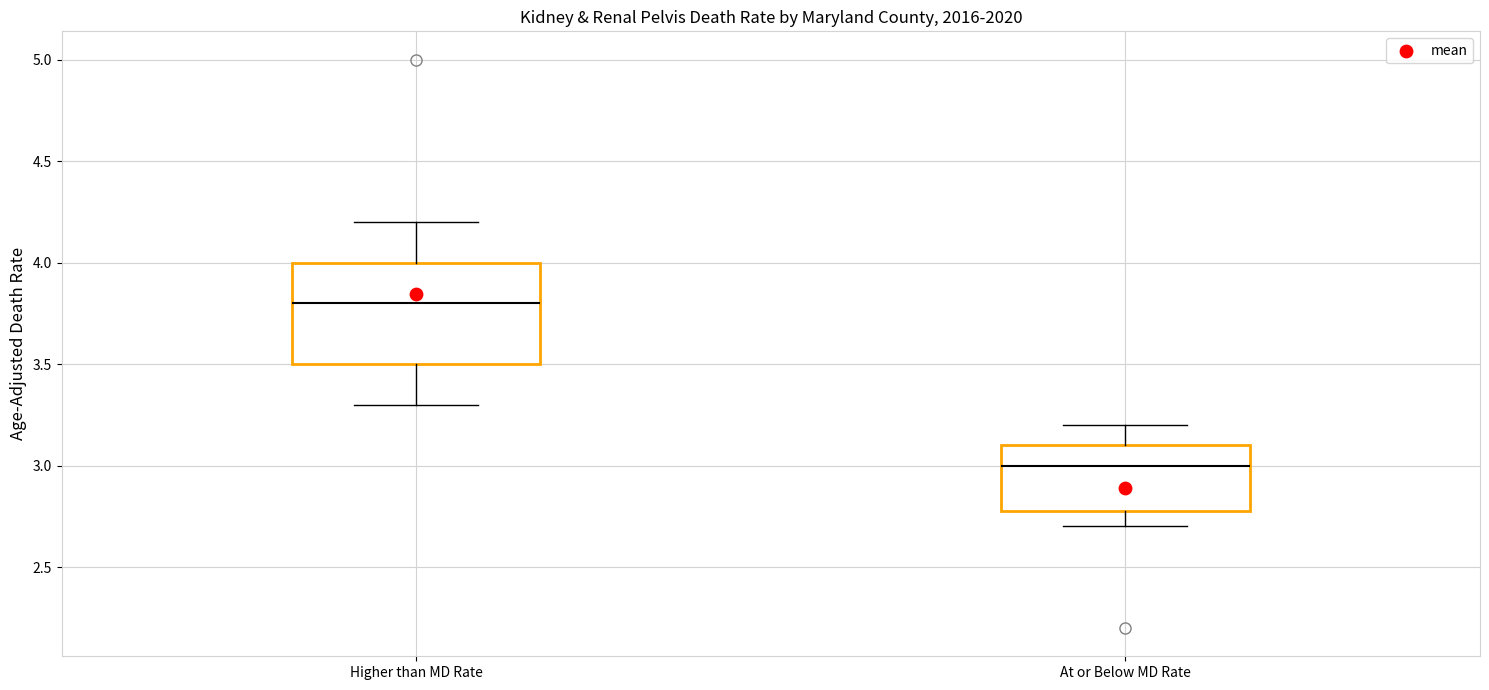

Comparing the boxes themselves (not the whiskers), which one is the tallest?

Higher than MD Rate